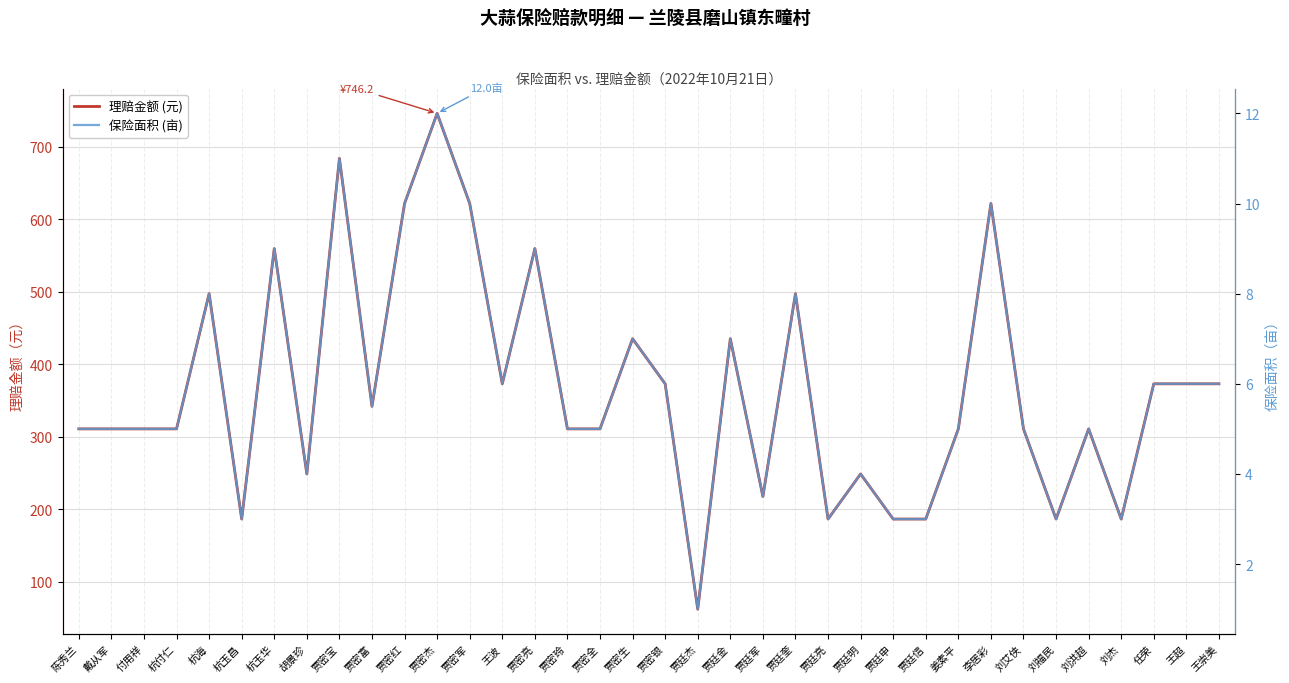

What is the average value of the 理赔金额 (元) series?

366.2